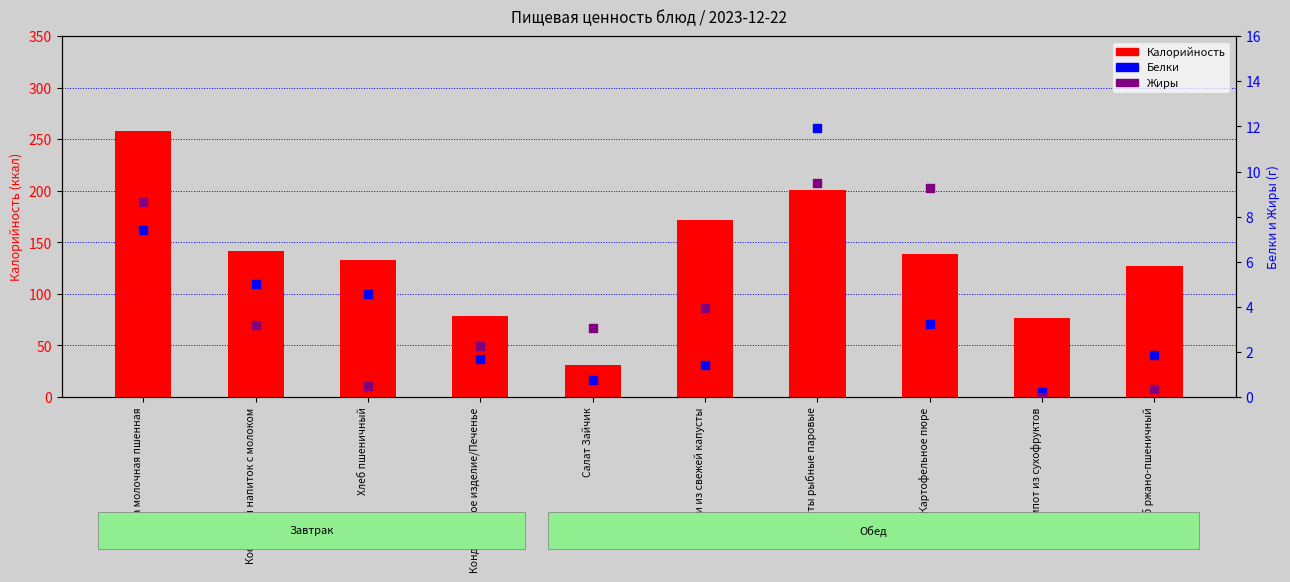

At how many categories does at least one series exceed 29?

10